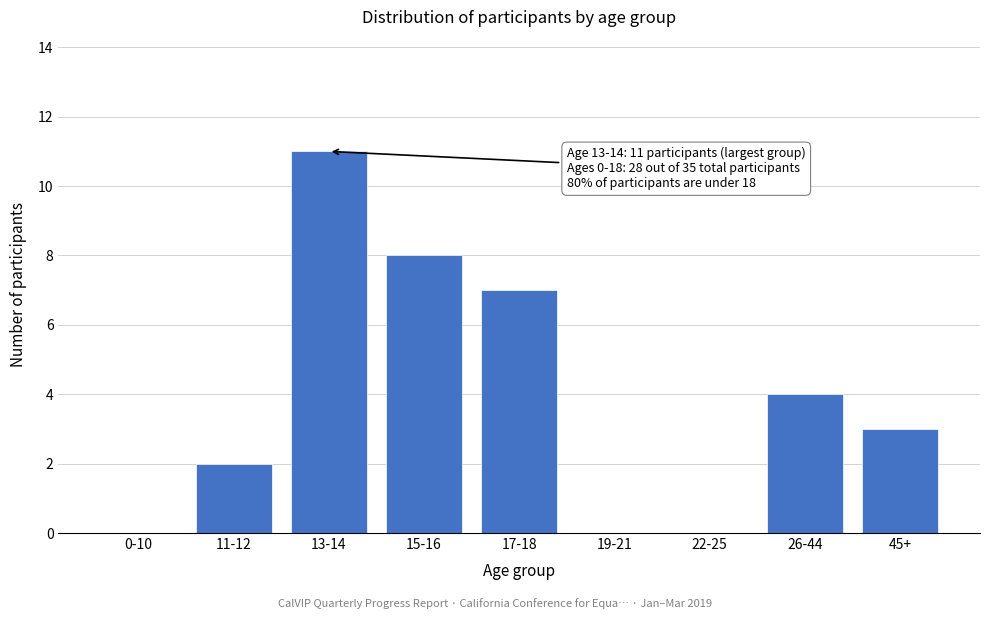

Reading right to left, what are all the values shown in this chart?

45+=3	26-44=4	22-25=0	19-21=0	17-18=7	15-16=8	13-14=11	11-12=2	0-10=0